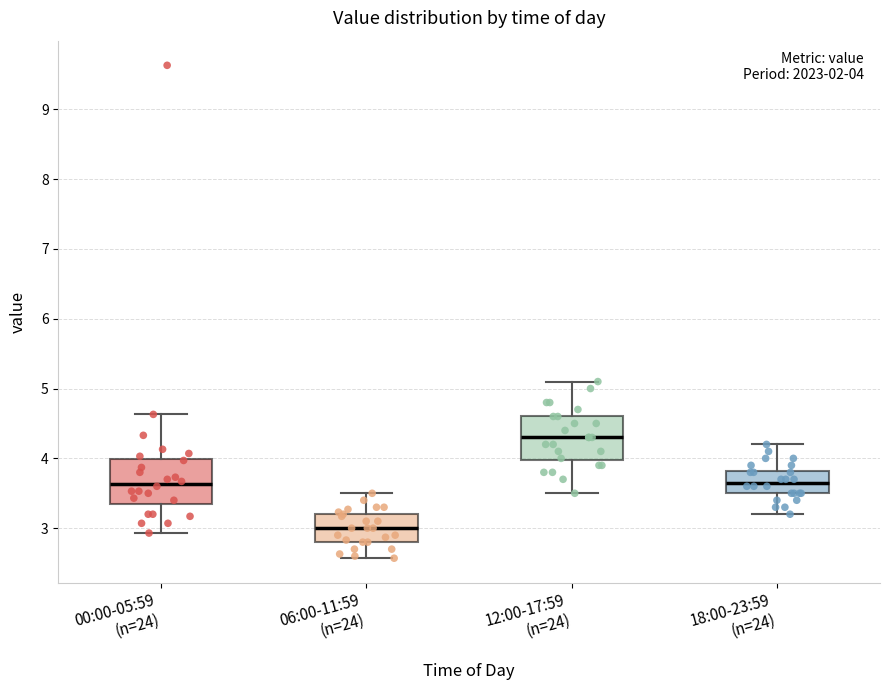

Which box's median line is the lowest?

06:00-11:59 (n=24)